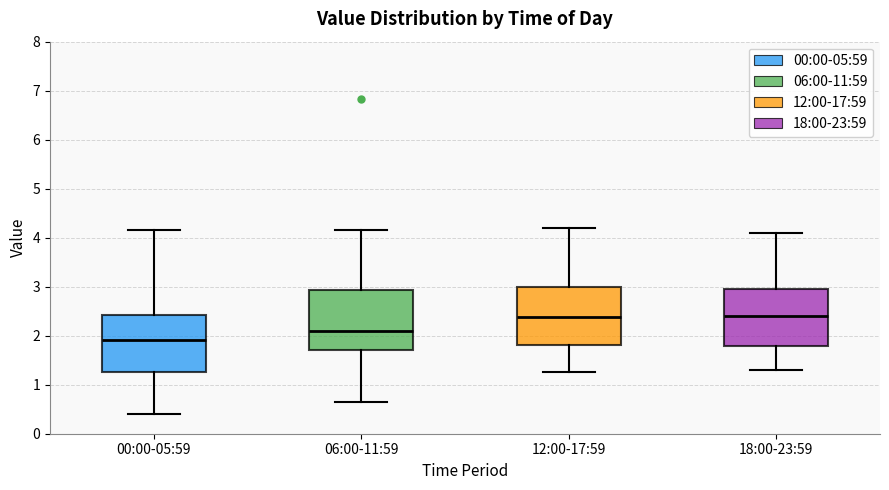

Where does the lower whisker of the box for 06:00-11:59 end on the y-axis? The values are not printed on the chart, so give them approximately, as read against the axis.

0.7